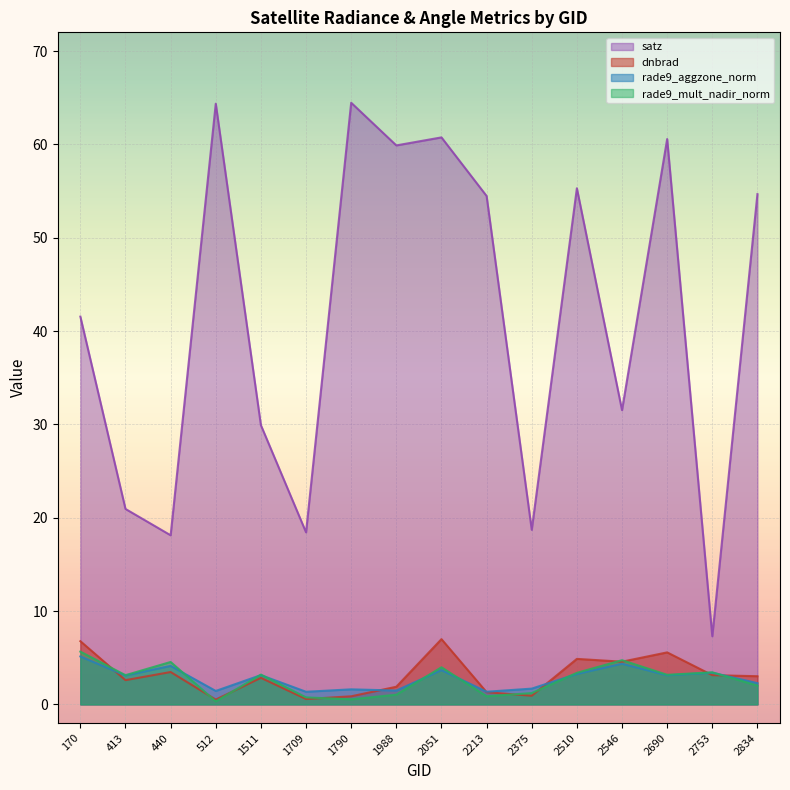

The rade9_aggzone_norm series shows 1.4 at 1511. True or false?

False